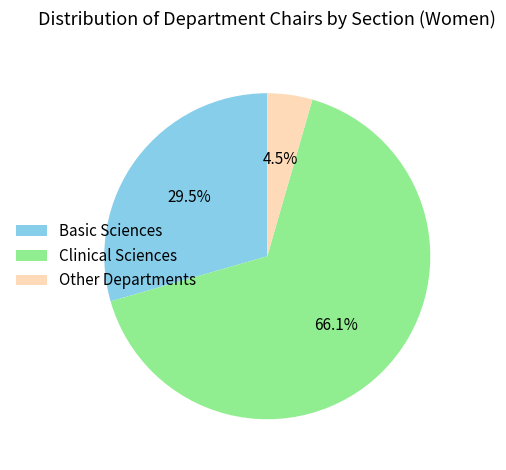

To the nearest percent, what percentage of the pie is Clinical Sciences?

66%